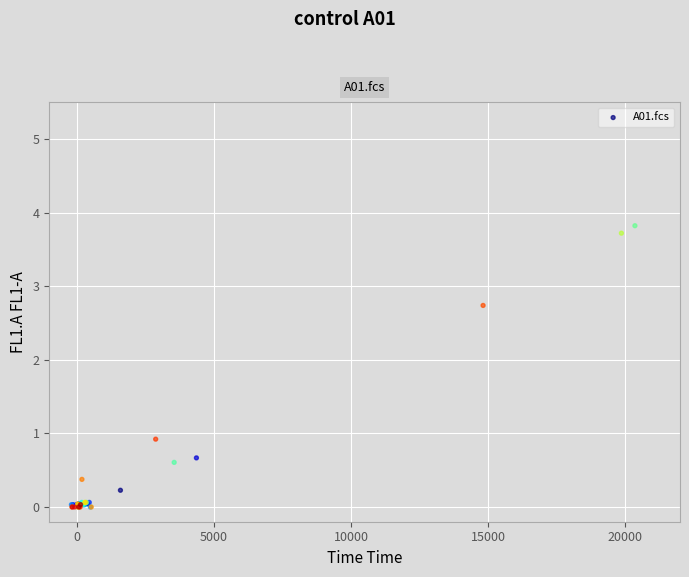

What Y value in the scatter plot is closest to 1?

0.9